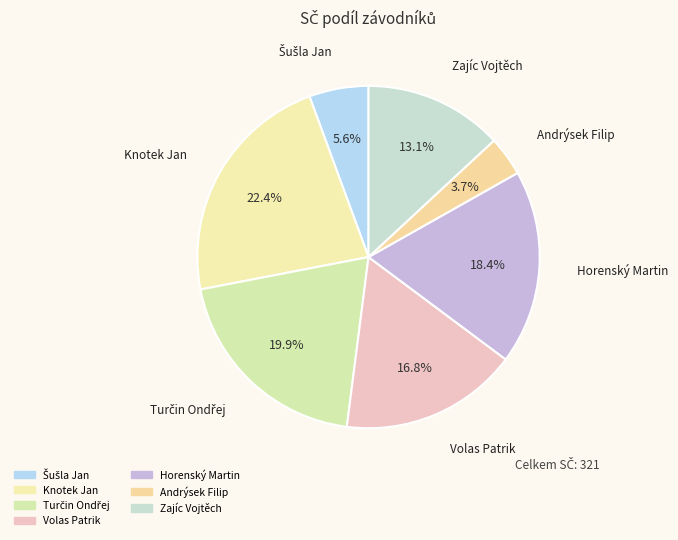

Which slice is the largest?

Knotek Jan